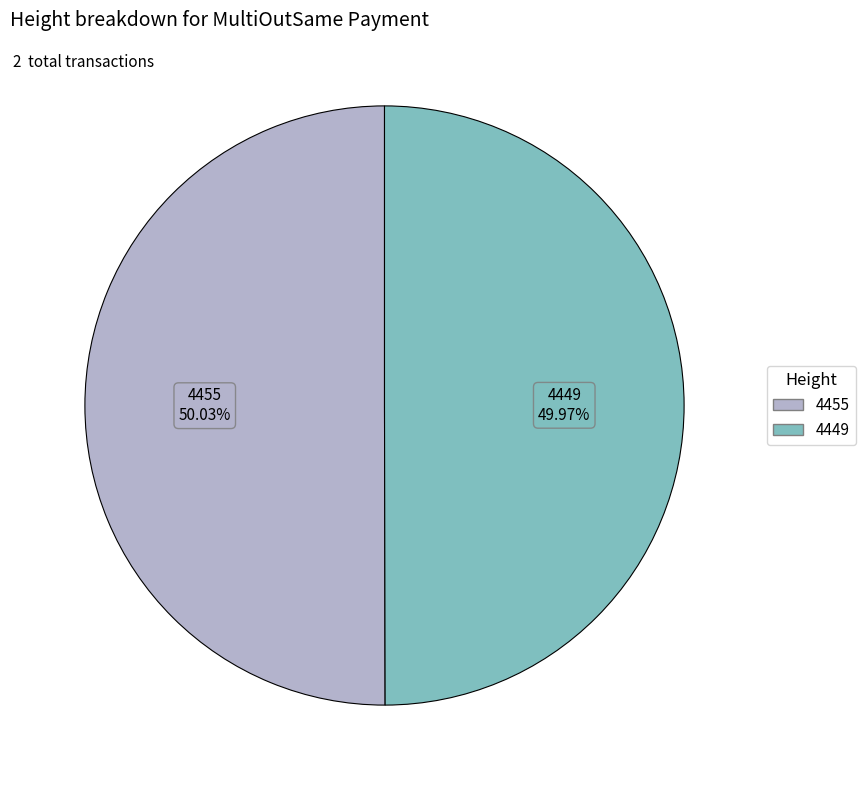

Approximately how many times larger is the value at 4455 compared to 4449?

1.0